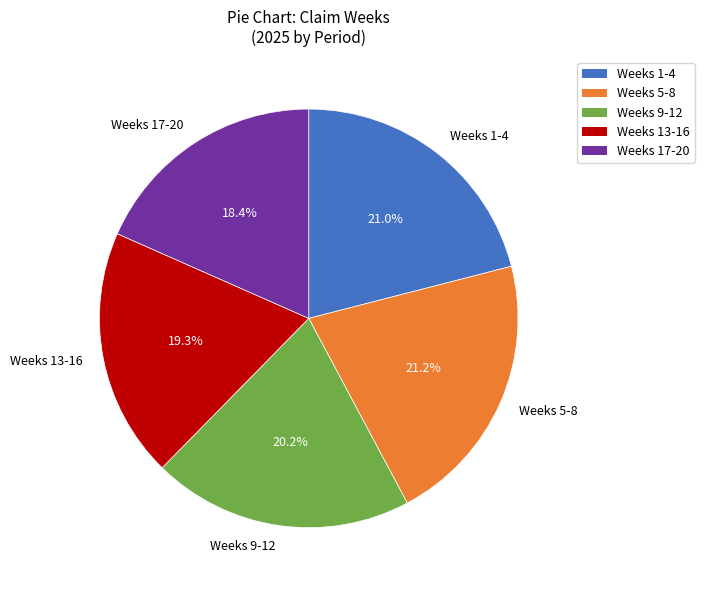

What is the smallest slice in the pie chart?

Weeks 17-20